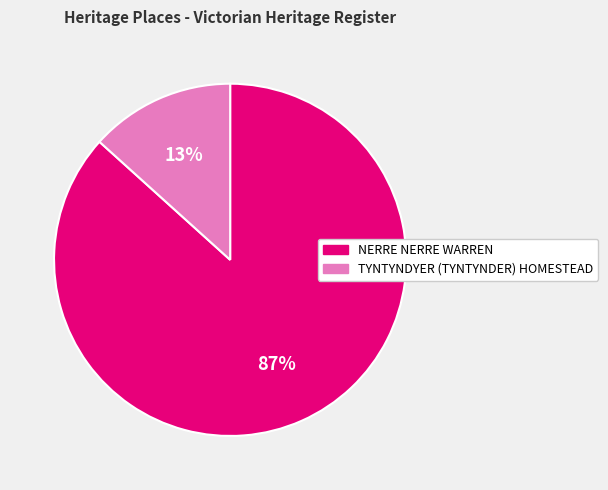

Which category accounts for the majority?

NERRE NERRE WARREN